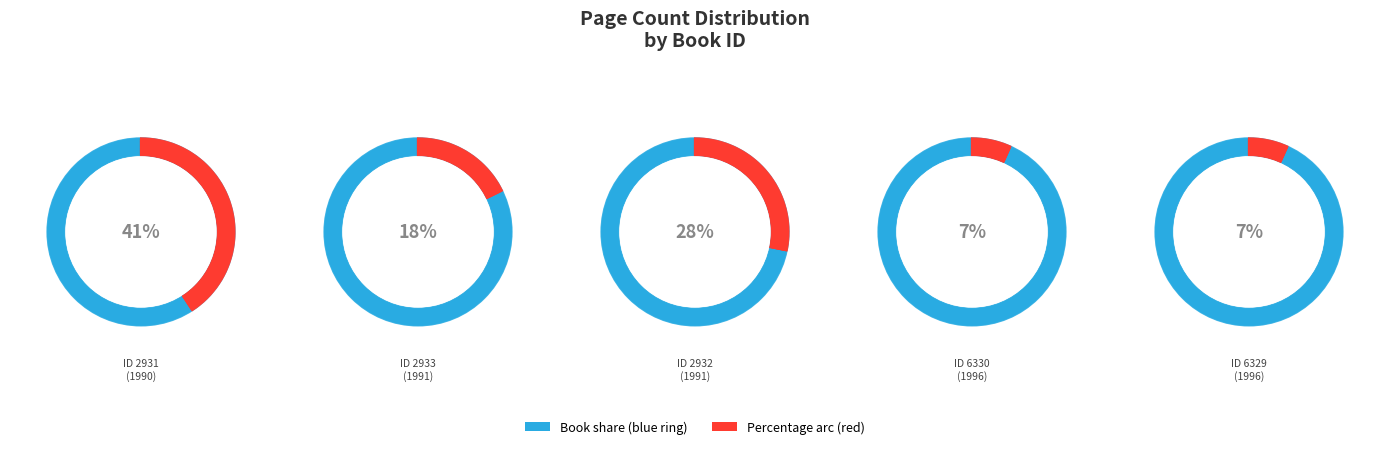

Between 2932 (1991) and 6330 (1996), which is larger?

2932 (1991)